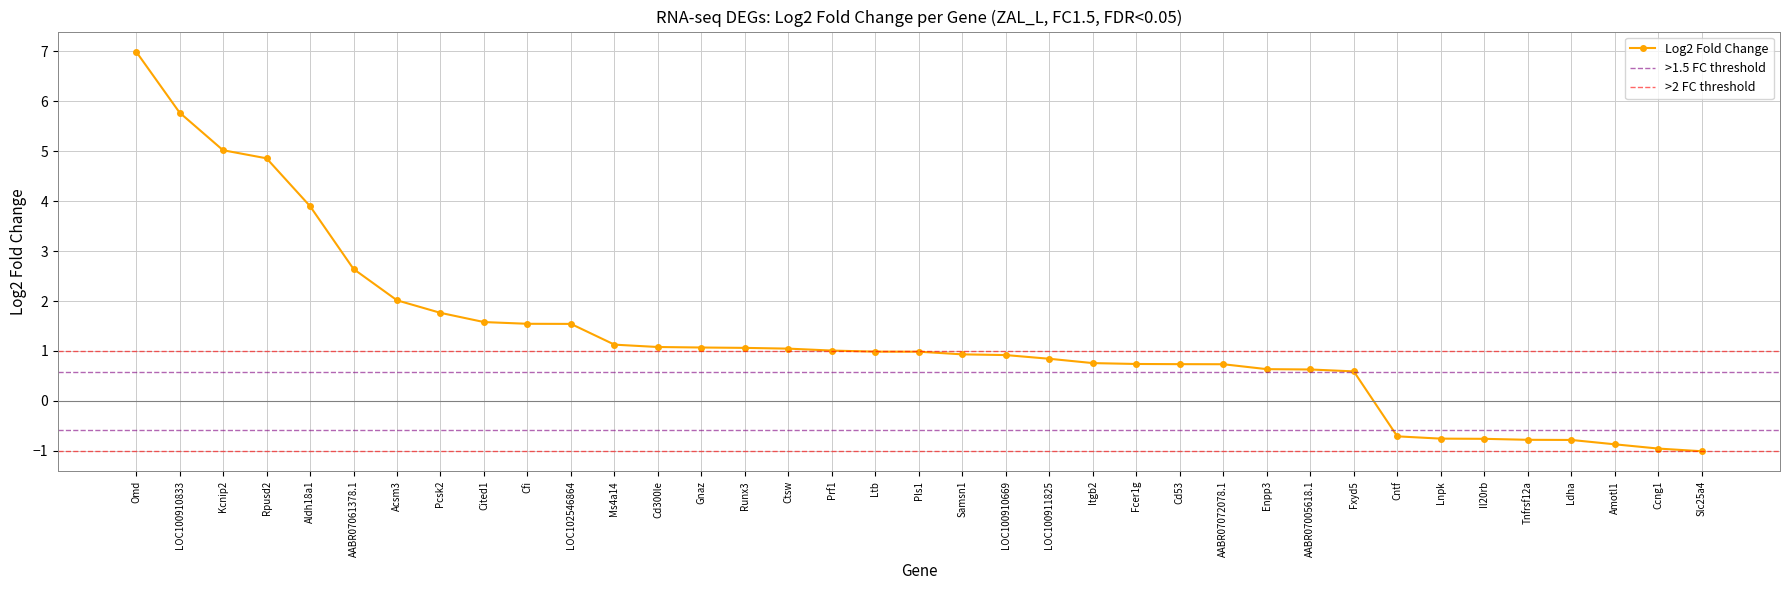

Reading left to right, list all the values displayed in this chart.

Omd=7.0	LOC100910833=5.8	Kcnip2=5.0	Rpusd2=4.9	Aldh18a1=3.9	AABR07061378.1=2.6	Acsm3=2.0	Pcsk2=1.8	Cited1=1.6	Cfi=1.5	LOC102546864=1.5	Ms4a14=1.1	Cd300le=1.1	Gnaz=1.1	Runx3=1.1	Ctsw=1.0	Prf1=1.0	Ltb=1.0	Pls1=1.0	Samsn1=0.9	LOC100910669=0.9	LOC100911825=0.8	Itgb2=0.8	Fcer1g=0.7	Cd53=0.7	AABR07072078.1=0.7	Enpp3=0.6	AABR07005618.1=0.6	Fxyd5=0.6	Cntf=-0.7	Lnpk=-0.8	Il20rb=-0.8	Tnfrsf12a=-0.8	Ldha=-0.8	Amotl1=-0.9	Ccng1=-1.0	Slc25a4=-1.0